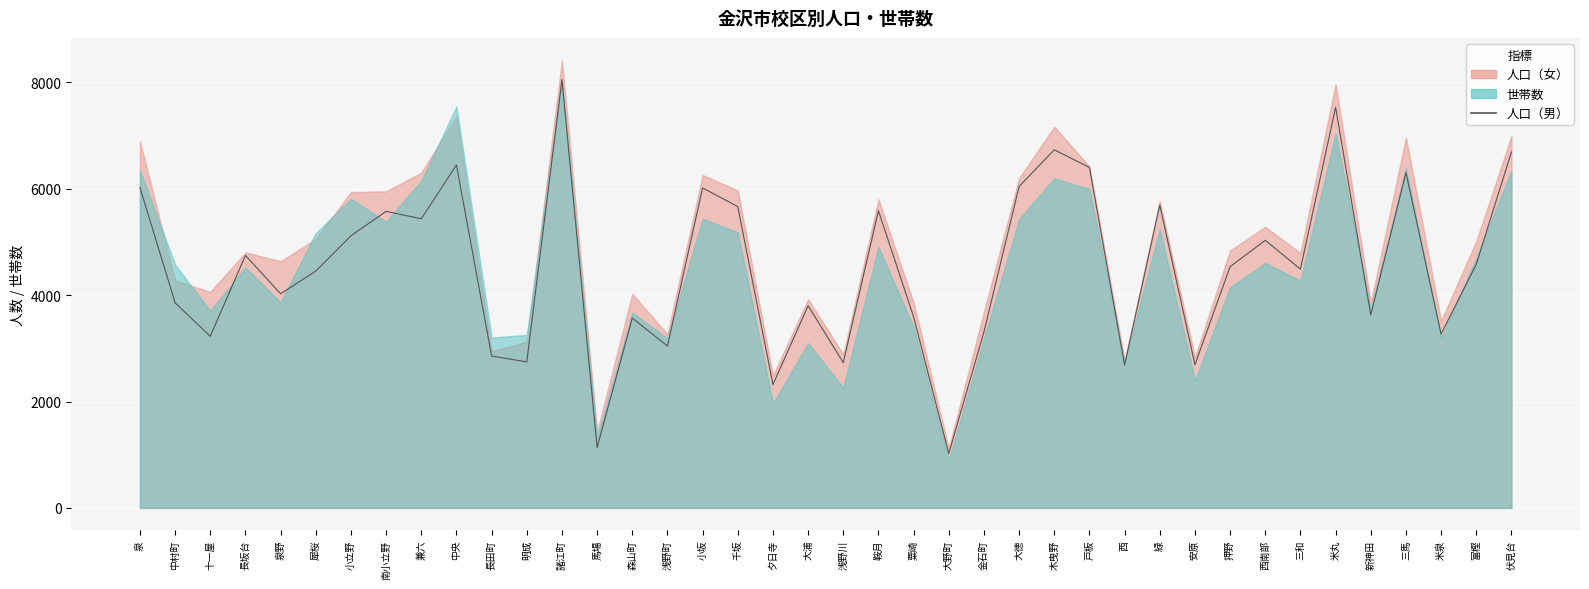

Reading left to right, extract all data points from this chart.

泉=6026	中村町=3856	十一屋=3227	長坂台=4747	泉野=4026	犀桜=4453	小立野=5117	南小立野=5576	兼六=5436	中央=6448	長田町=2856	明成=2745	諸江町=8055	馬場=1134	森山町=3570	浅野町=3044	小坂=6017	千坂=5666	夕日寺=2319	大浦=3801	浅野川=2732	鞍月=5588	粟崎=3593	大野町=1020	金石町=3307	大徳=6044	木曳野=6734	戸板=6402	西=2687	緑=5695	安原=2692	押野=4536	西南部=5031	三和=4489	米丸=7532	新神田=3629	三馬=6306	米泉=3269	富樫=4581	伏見台=6691